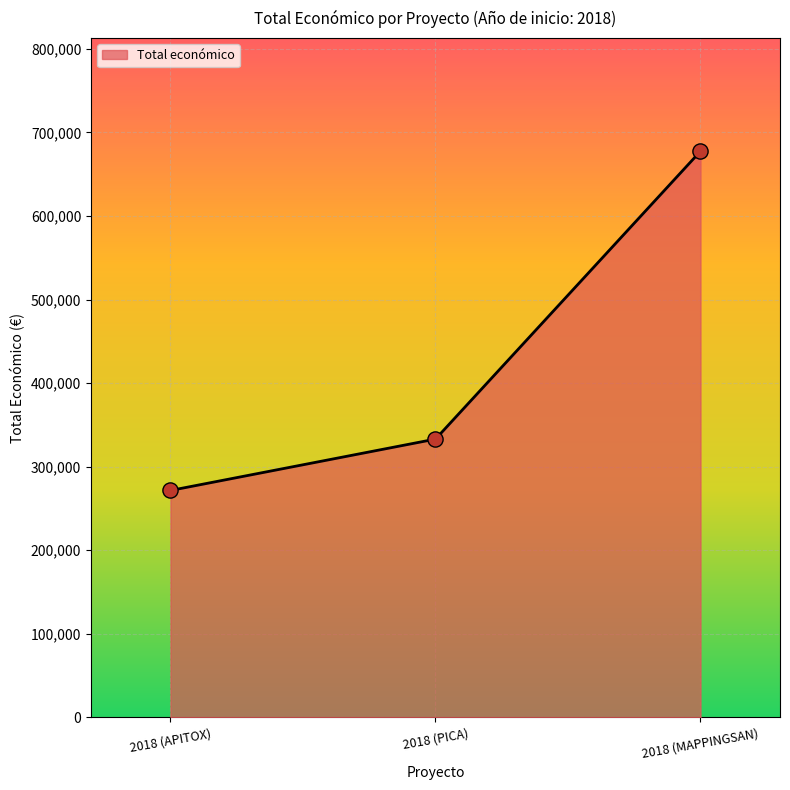

What is the change in value from 2018 (PICA) to 2018 (MAPPINGSAN)?

+344424